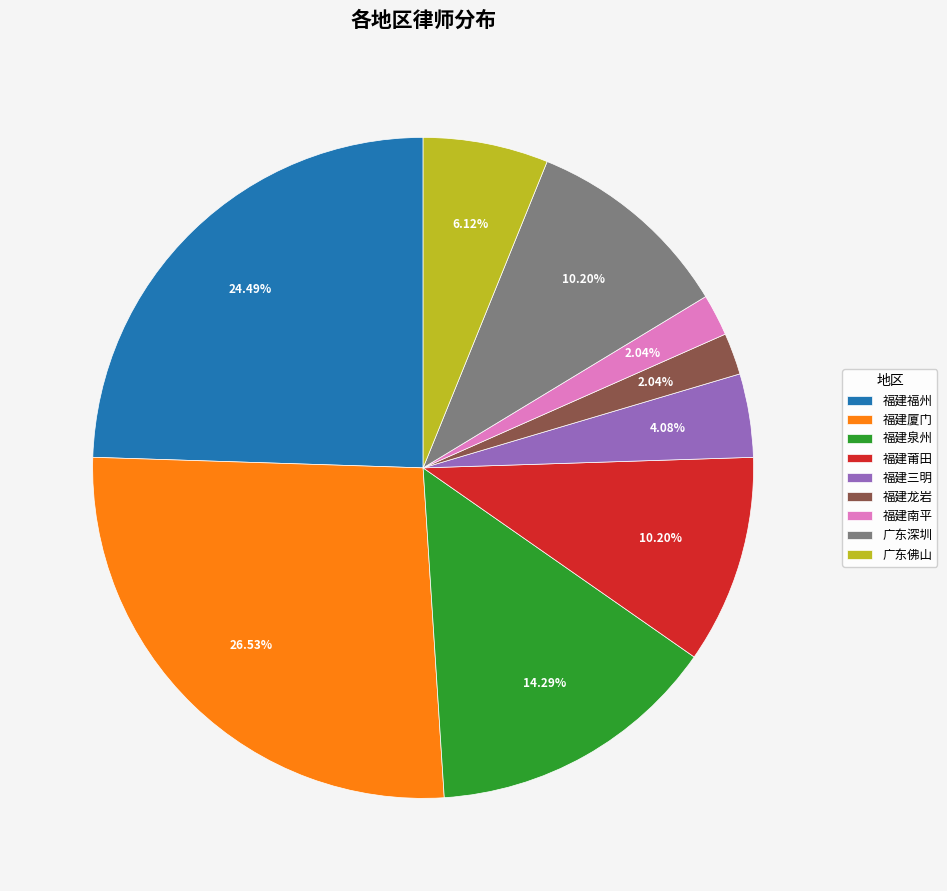

Between 福建南平 and 广东佛山, which is larger?

广东佛山